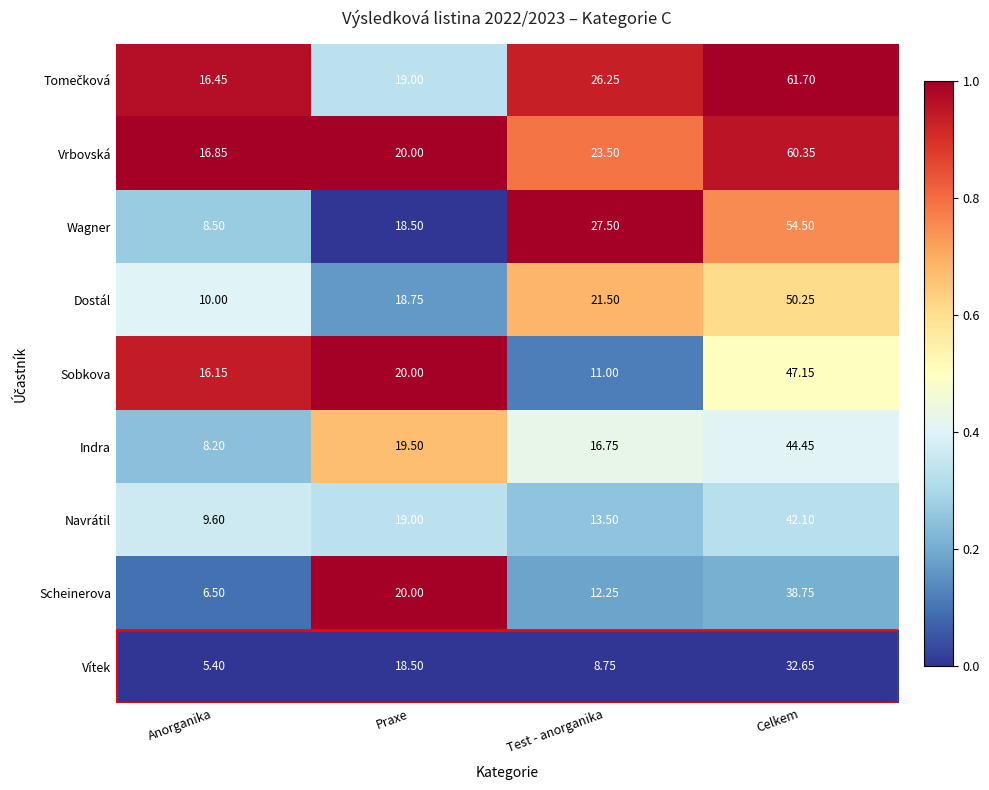

List the labels in order of Vítek value, smallest first.

Anorganika, Test - anorganika, Praxe, Celkem